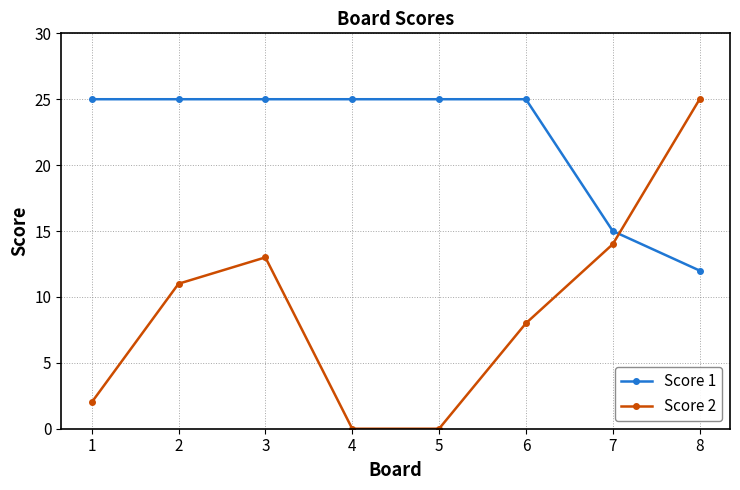

Reading left to right, list all the values displayed in this chart.

Score 1: 25	25	25	25	25	25	15	12
Score 2: 2	11	13	0	0	8	14	25